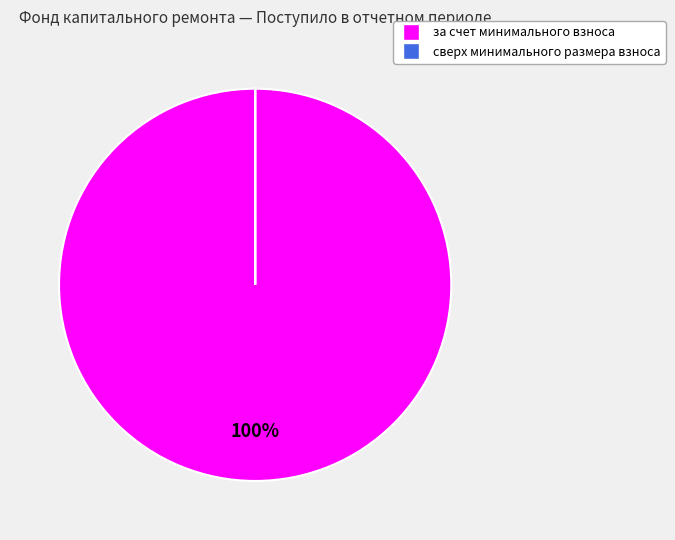

The за счет минимального взноса slice represents 100% of the pie. True or false?

True